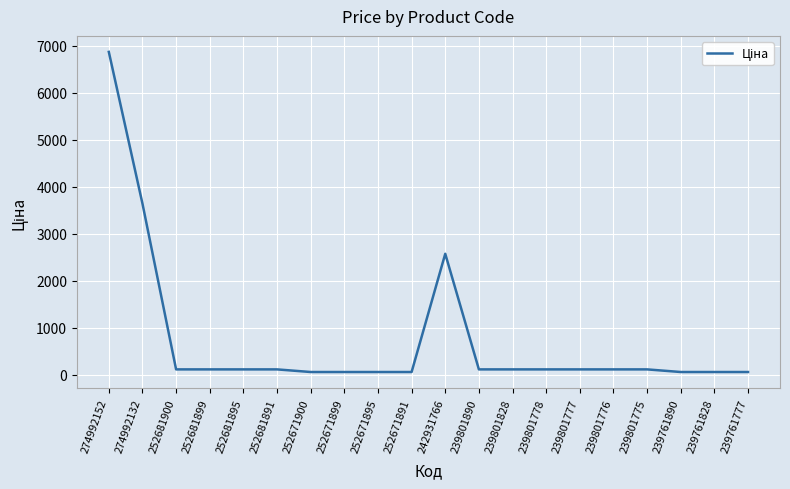

Where is the data nearest to the value 3462?

274992132